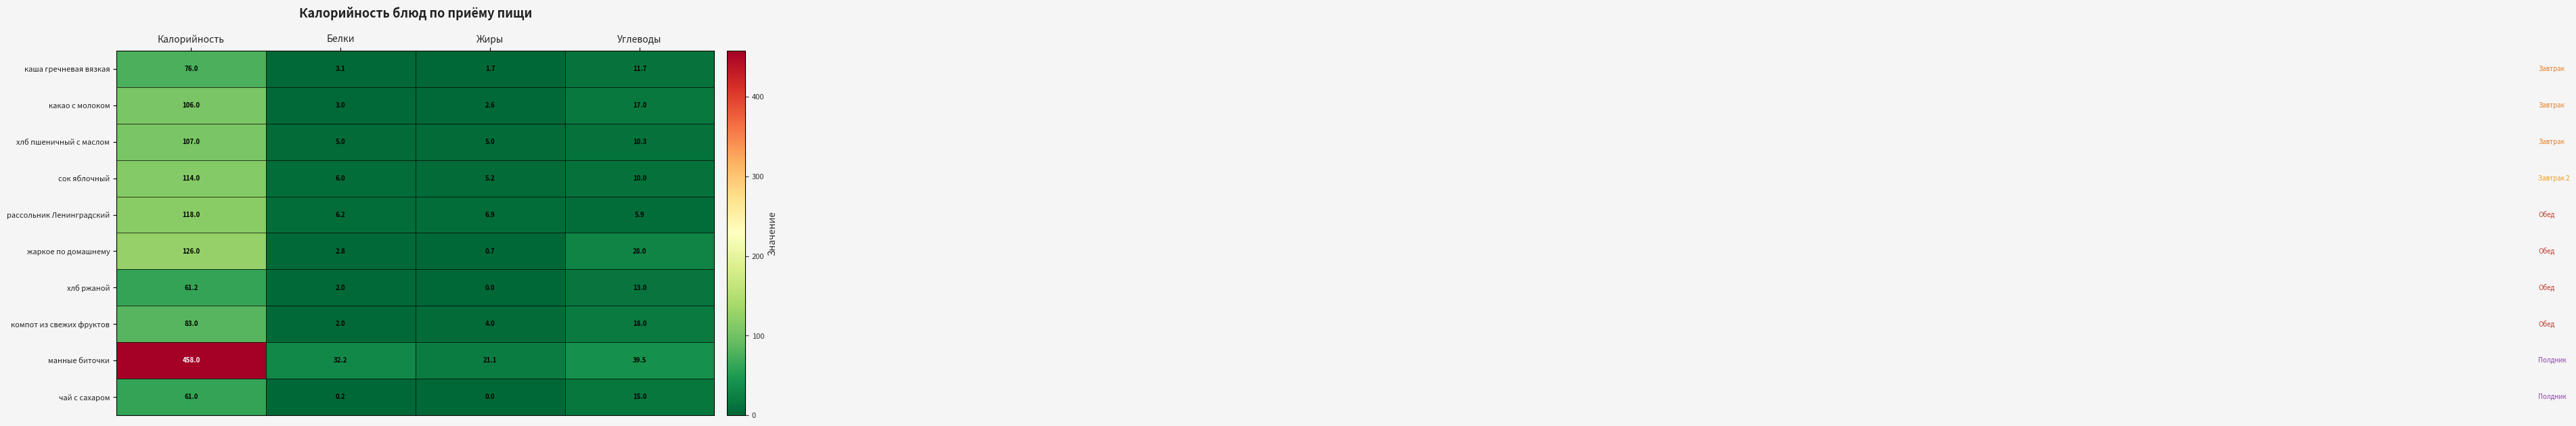

What is the sum of all каша гречневая вязкая values?

92.5